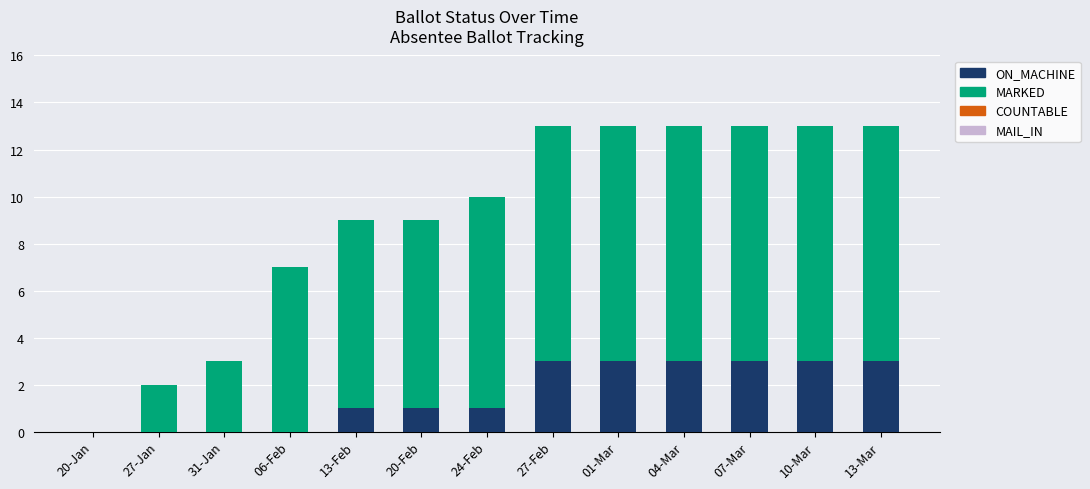

Reading right to left, list the values for the ON_MACHINE series.

13-Mar=3	10-Mar=3	07-Mar=3	04-Mar=3	01-Mar=3	27-Feb=3	24-Feb=1	20-Feb=1	13-Feb=1	06-Feb=0	31-Jan=0	27-Jan=0	20-Jan=0